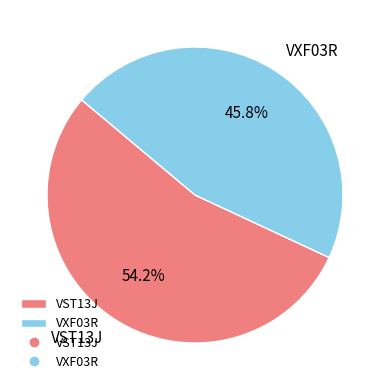

What percentage is the VXF03R slice, to the nearest percent?

46%